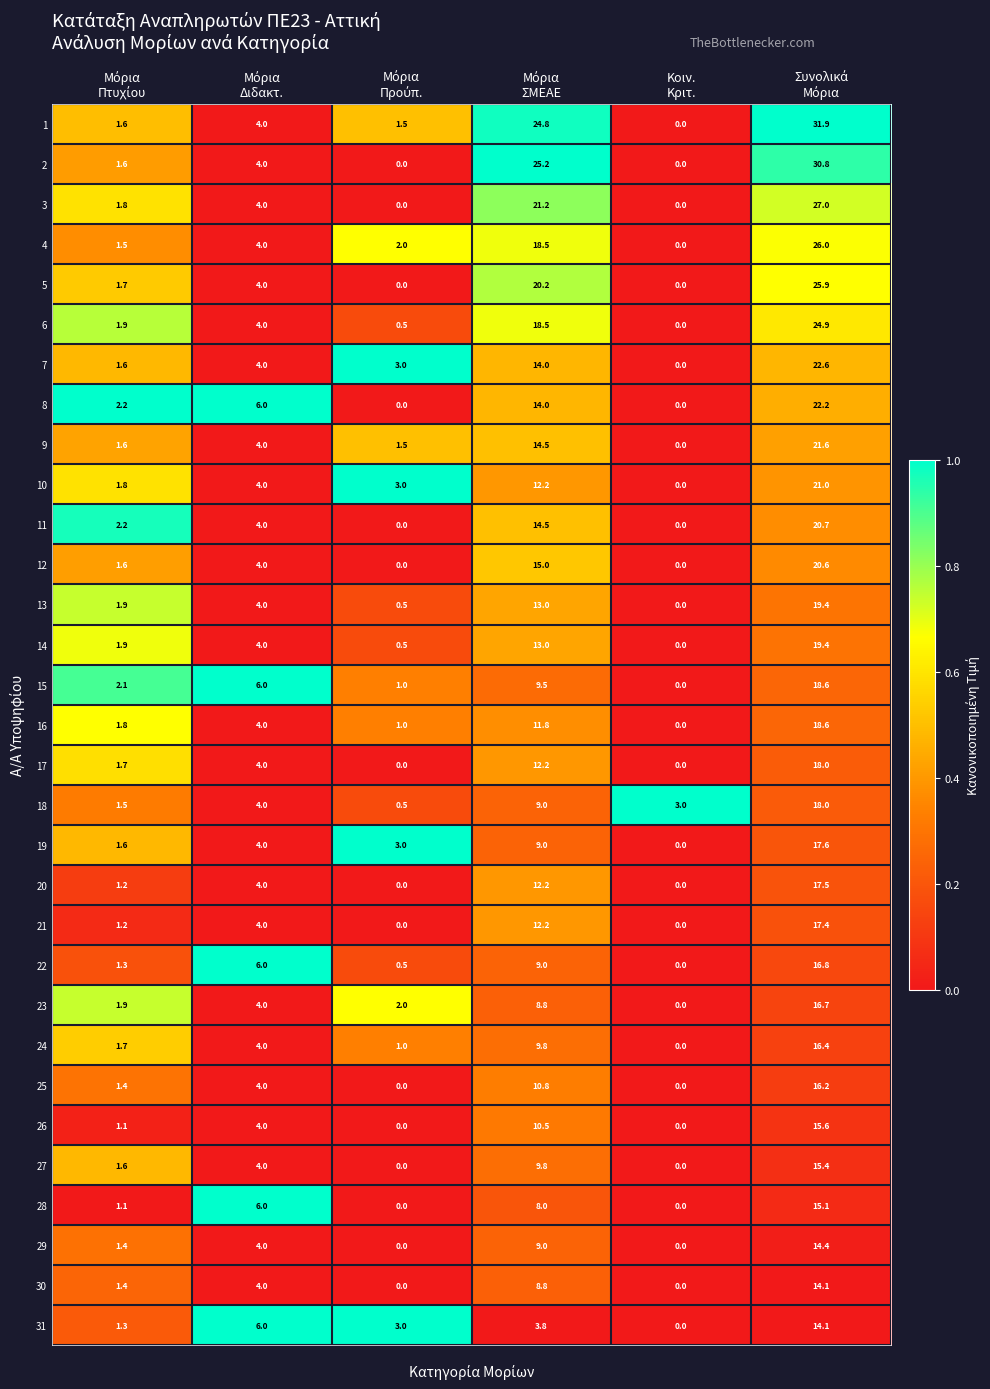

What is the maximum value for 6?

24.9